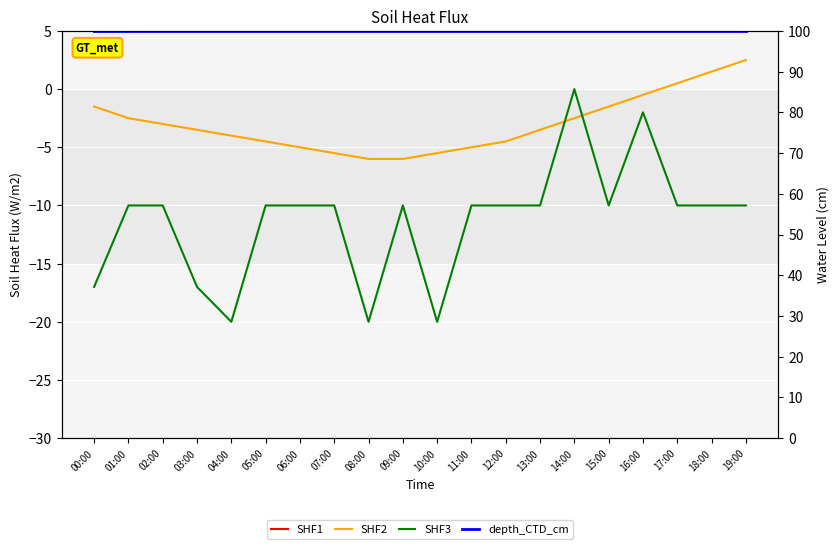

What is the value of the depth_CTD_cm point at the 10th from the left?

100.0